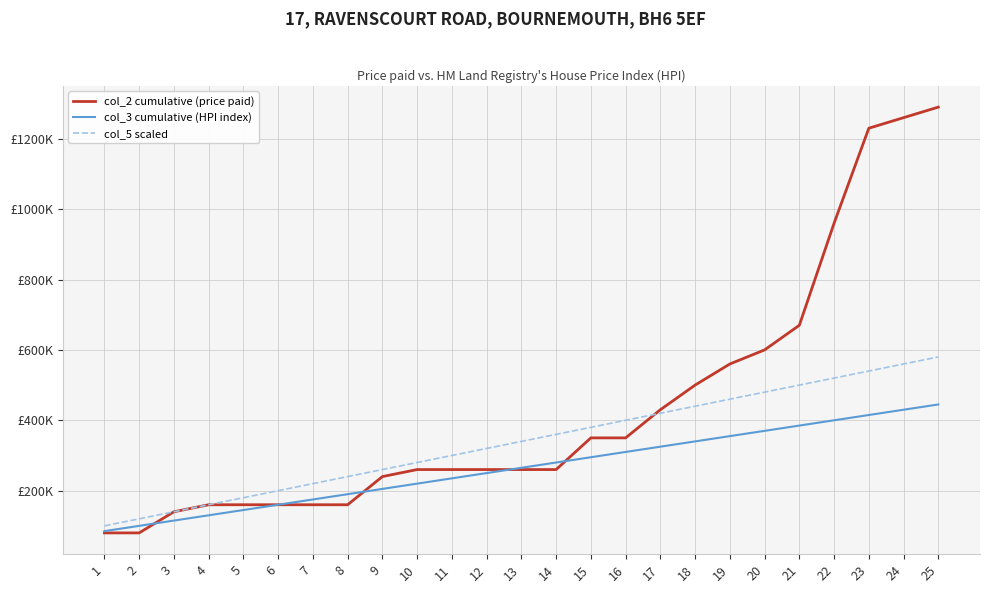

Reading left to right, extract all data points from this chart.

col_2 cumulative (price paid): 80000	80000	140000	160000	160000	160000	160000	160000	240000	260000	260000	260000	260000	260000	350000	350000	430000	500000	560000	600000	670000	960000	1230000	1260000	1290000
col_3 cumulative (HPI index): 85000	100000	115000	130000	145000	160000	175000	190000	205000	220000	235000	250000	265000	280000	295000	310000	325000	340000	355000	370000	385000	400000	415000	430000	445000
col_5 scaled: 100000	120000	140000	160000	180000	200000	220000	240000	260000	280000	300000	320000	340000	360000	380000	400000	420000	440000	460000	480000	500000	520000	540000	560000	580000